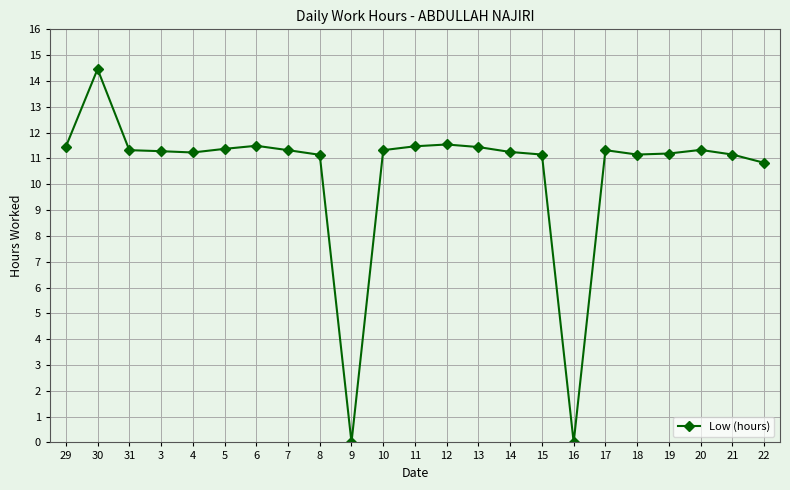

How many data points does each series have?

23